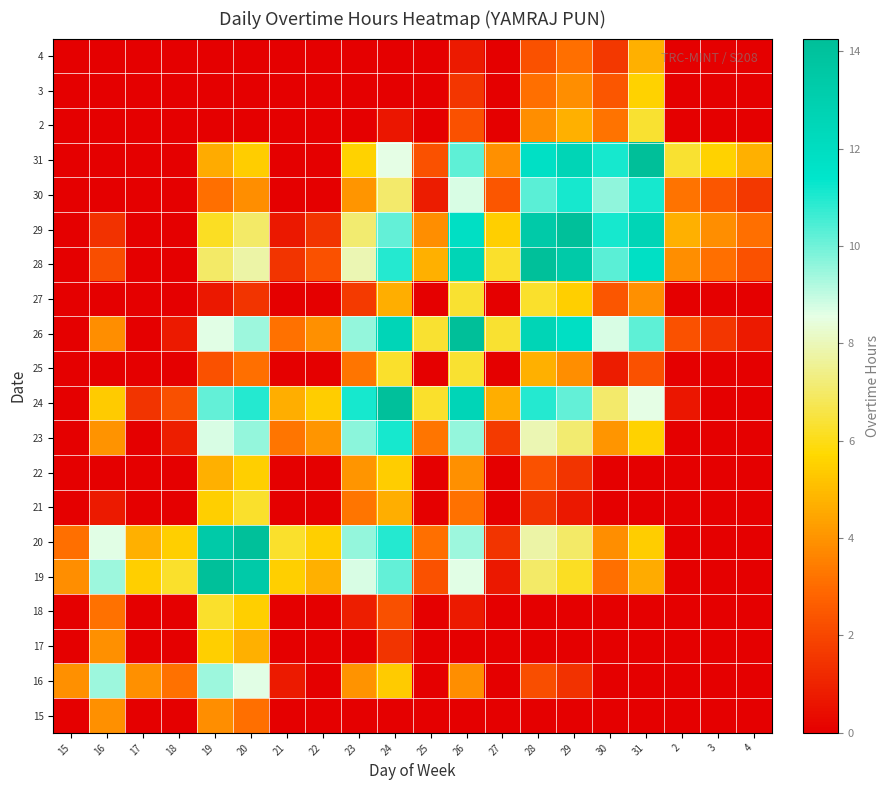

Reading left to right, transcribe all the data shown in this chart.

15: 15=0.0	16=3.9	17=0.0	18=0.0	19=3.9	20=3.1	21=0.0	22=0.0	23=0.0	24=0.0	25=0.0	26=0.0	27=0.0	28=0.0	29=0.0	30=0.0	31=0.0	2=0.0	3=0.0	4=0.0
16: 15=3.9	16=9.5	17=3.9	18=3.1	19=9.4	20=8.6	21=0.7	22=0.0	23=4.0	24=5.4	25=0.0	26=3.9	27=0.0	28=2.2	29=1.4	30=0.0	31=0.0	2=0.0	3=0.0	4=0.0
17: 15=0.0	16=3.9	17=0.0	18=0.0	19=5.5	20=4.7	21=0.0	22=0.0	23=0.0	24=1.5	25=0.0	26=0.0	27=0.0	28=0.0	29=0.0	30=0.0	31=0.0	2=0.0	3=0.0	4=0.0
18: 15=0.0	16=3.1	17=0.0	18=0.0	19=6.3	20=5.5	21=0.0	22=0.0	23=0.8	24=2.3	25=0.0	26=0.7	27=0.0	28=0.0	29=0.0	30=0.0	31=0.0	2=0.0	3=0.0	4=0.0
19: 15=3.9	16=9.4	17=5.5	18=6.3	19=14.2	20=13.4	21=5.5	22=4.7	23=8.7	24=10.1	25=2.3	26=8.6	27=0.7	28=7.0	29=6.2	30=3.1	31=4.6	2=0.0	3=0.0	4=0.0
20: 15=3.1	16=8.6	17=4.7	18=5.5	19=13.4	20=14.2	21=6.3	22=5.5	23=9.5	24=10.9	25=3.1	26=9.4	27=1.5	28=7.8	29=7.0	30=3.9	31=5.4	2=0.0	3=0.0	4=0.0
21: 15=0.0	16=0.7	17=0.0	18=0.0	19=5.5	20=6.3	21=0.0	22=0.0	23=3.2	24=4.7	25=0.0	26=3.1	27=0.0	28=1.5	29=0.7	30=0.0	31=0.0	2=0.0	3=0.0	4=0.0
22: 15=0.0	16=0.0	17=0.0	18=0.0	19=4.7	20=5.5	21=0.0	22=0.0	23=4.0	24=5.5	25=0.0	26=3.9	27=0.0	28=2.3	29=1.5	30=0.0	31=0.0	2=0.0	3=0.0	4=0.0
23: 15=0.0	16=4.0	17=0.0	18=0.8	19=8.7	20=9.5	21=3.2	22=4.0	23=9.7	24=11.1	25=3.2	26=9.6	27=1.6	28=7.9	29=7.1	30=4.0	31=5.6	2=0.0	3=0.0	4=0.0
24: 15=0.0	16=5.4	17=1.5	18=2.3	19=10.1	20=10.9	21=4.7	22=5.5	23=11.1	24=14.1	25=6.3	26=12.6	27=4.7	28=10.9	29=10.1	30=7.1	31=8.6	2=0.7	3=0.0	4=0.0
25: 15=0.0	16=0.0	17=0.0	18=0.0	19=2.3	20=3.1	21=0.0	22=0.0	23=3.2	24=6.3	25=0.0	26=6.3	27=0.0	28=4.7	29=3.9	30=0.8	31=2.3	2=0.0	3=0.0	4=0.0
26: 15=0.0	16=3.9	17=0.0	18=0.7	19=8.6	20=9.4	21=3.1	22=3.9	23=9.6	24=12.6	25=6.3	26=14.3	27=6.3	28=12.6	29=11.8	30=8.7	31=10.2	2=2.3	3=1.5	4=0.7
27: 15=0.0	16=0.0	17=0.0	18=0.0	19=0.7	20=1.5	21=0.0	22=0.0	23=1.6	24=4.7	25=0.0	26=6.3	27=0.0	28=6.3	29=5.5	30=2.4	31=3.9	2=0.0	3=0.0	4=0.0
28: 15=0.0	16=2.2	17=0.0	18=0.0	19=7.0	20=7.8	21=1.5	22=2.3	23=7.9	24=10.9	25=4.7	26=12.6	27=6.3	28=14.2	29=13.4	30=10.3	31=11.8	2=3.9	3=3.1	4=2.3
29: 15=0.0	16=1.4	17=0.0	18=0.0	19=6.2	20=7.0	21=0.7	22=1.5	23=7.1	24=10.1	25=3.9	26=11.8	27=5.5	28=13.4	29=14.2	30=11.1	31=12.6	2=4.7	3=3.9	4=3.1
30: 15=0.0	16=0.0	17=0.0	18=0.0	19=3.1	20=3.9	21=0.0	22=0.0	23=4.0	24=7.1	25=0.8	26=8.7	27=2.4	28=10.3	29=11.1	30=9.6	31=11.1	2=3.2	3=2.4	4=1.6
31: 15=0.0	16=0.0	17=0.0	18=0.0	19=4.6	20=5.4	21=0.0	22=0.0	23=5.6	24=8.6	25=2.3	26=10.2	27=3.9	28=11.8	29=12.6	30=11.1	31=14.2	2=6.3	3=5.5	4=4.7
2: 15=0.0	16=0.0	17=0.0	18=0.0	19=0.0	20=0.0	21=0.0	22=0.0	23=0.0	24=0.7	25=0.0	26=2.3	27=0.0	28=3.9	29=4.7	30=3.2	31=6.3	2=0.0	3=0.0	4=0.0
3: 15=0.0	16=0.0	17=0.0	18=0.0	19=0.0	20=0.0	21=0.0	22=0.0	23=0.0	24=0.0	25=0.0	26=1.5	27=0.0	28=3.1	29=3.9	30=2.4	31=5.5	2=0.0	3=0.0	4=0.0
4: 15=0.0	16=0.0	17=0.0	18=0.0	19=0.0	20=0.0	21=0.0	22=0.0	23=0.0	24=0.0	25=0.0	26=0.7	27=0.0	28=2.3	29=3.1	30=1.6	31=4.7	2=0.0	3=0.0	4=0.0